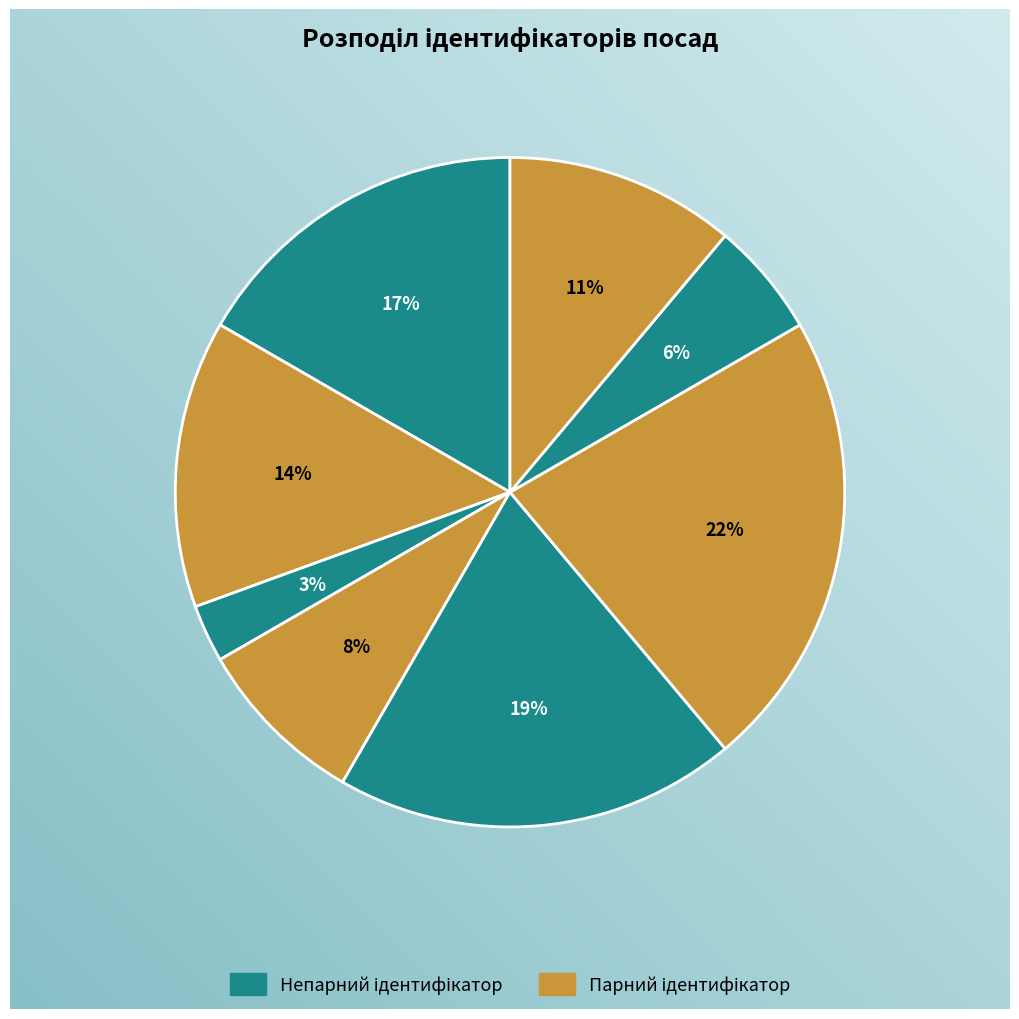

How many slices are in this pie chart?

8